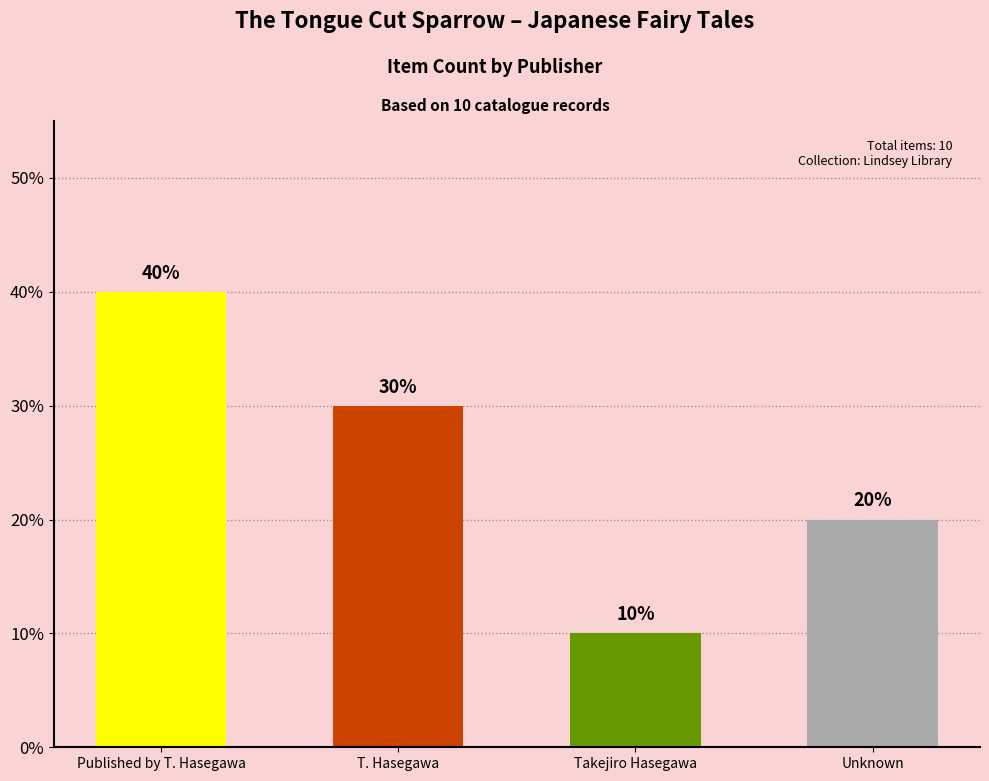

Reading left to right, transcribe all the data shown in this chart.

40	30	10	20